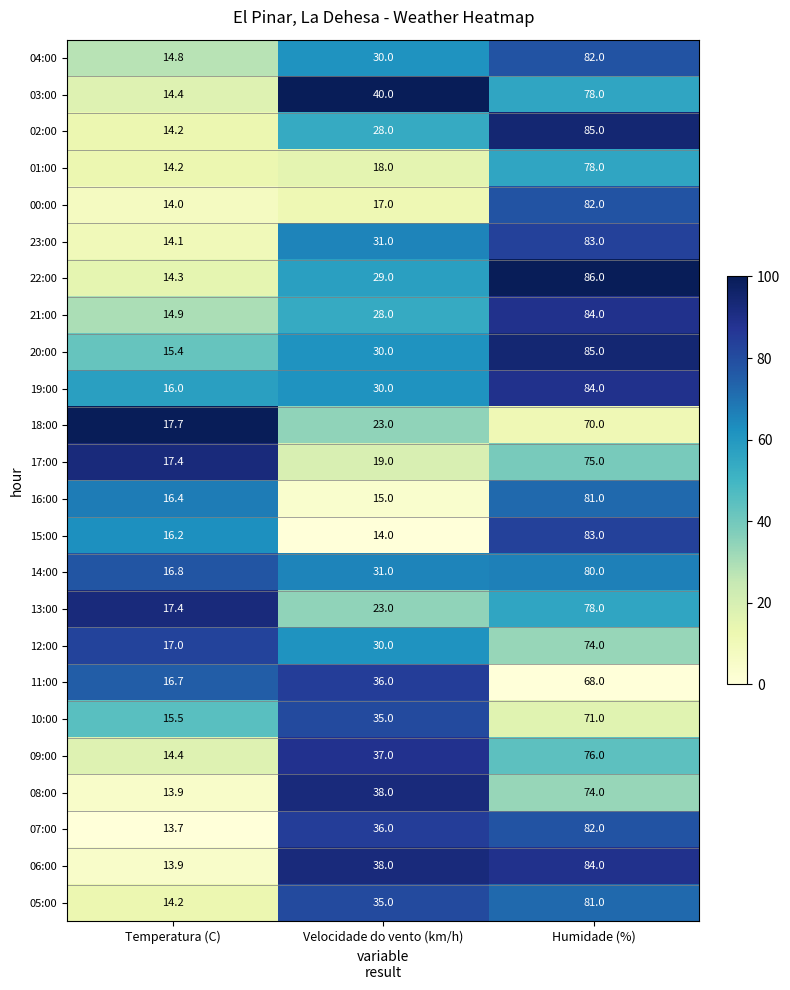

The 08:00 series shows 13.9 at Temperatura (C). True or false?

True